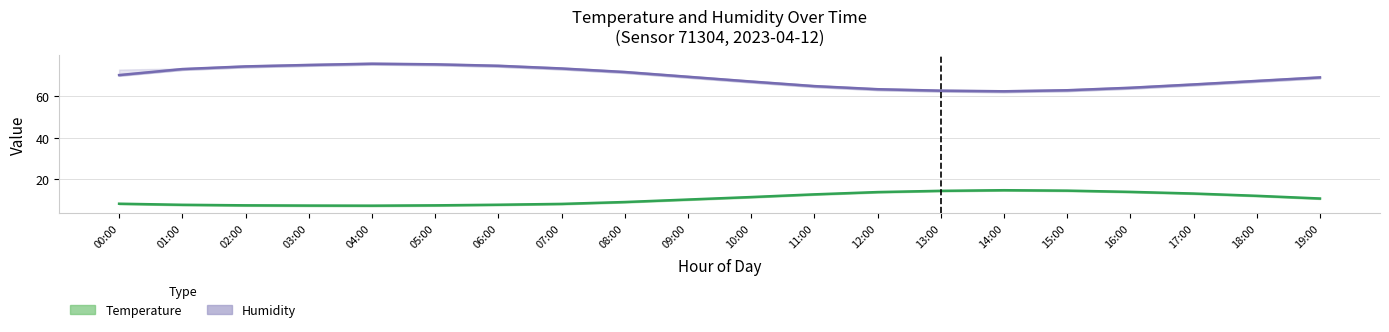

What are all the series names shown in the legend?

humidity, temperature